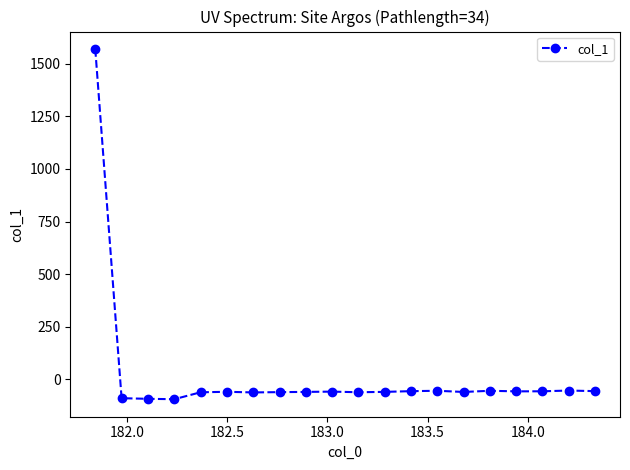

How many values are below zero?

19